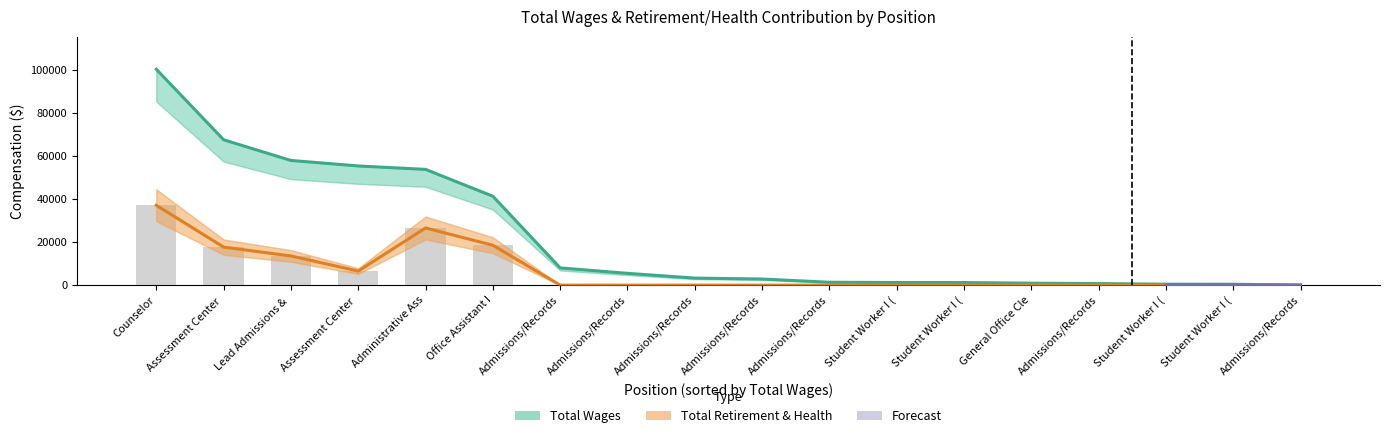

Reading left to right, transcribe all the data shown in this chart.

total_wages: 100390	67590	57972	55417	53820	41340	8018	5491	3277	2844	1337	1225	1205	906	730	438	422	58
total_retirement: 37130	17687	13570	6547	26578	18542	0	0	0	0	0	0	0	99	0	0	0	0